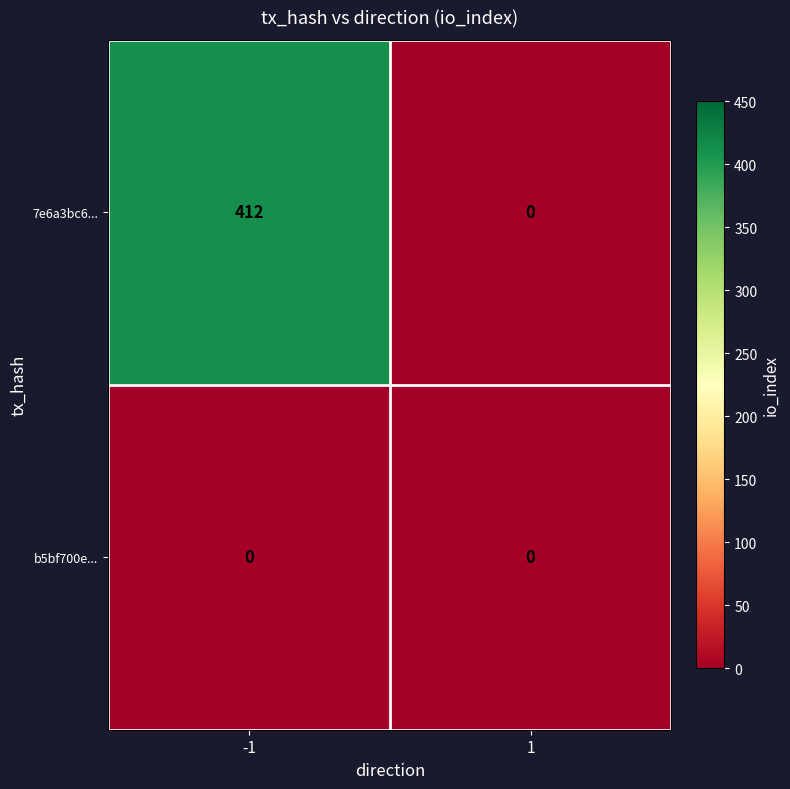

What is the maximum value for 7e6a3bc6...?

412